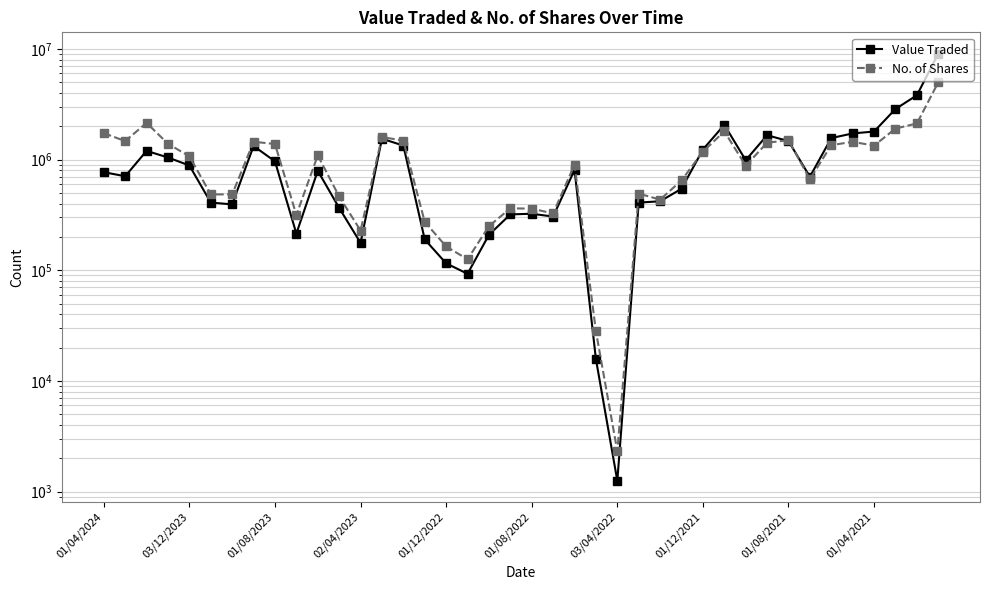

What is the minimum value shown in the chart?

1251